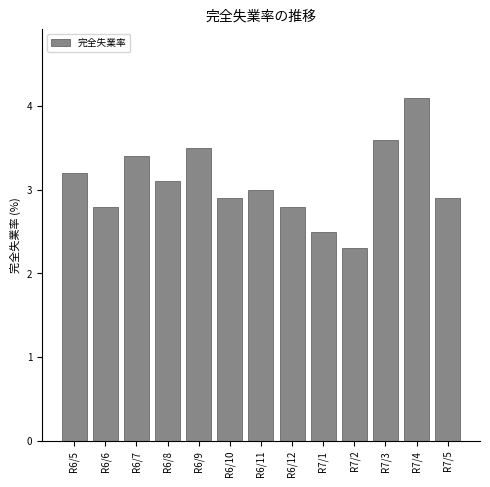

Reading right to left, transcribe all the data shown in this chart.

2.9	4.1	3.6	2.3	2.5	2.8	3.0	2.9	3.5	3.1	3.4	2.8	3.2